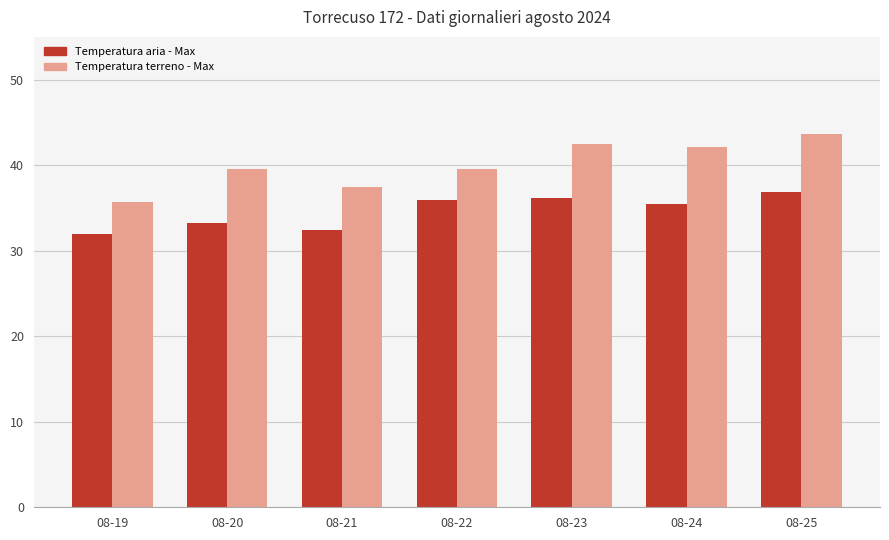

What is the value of the Temperatura aria - Max bar at the 6th from the left?

35.5